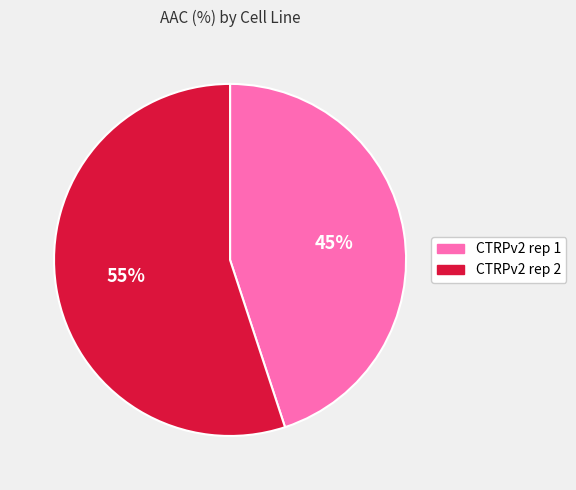

Do CTRPv2 rep 2 and CTRPv2 rep 1 together represent more than half of the pie?

Yes